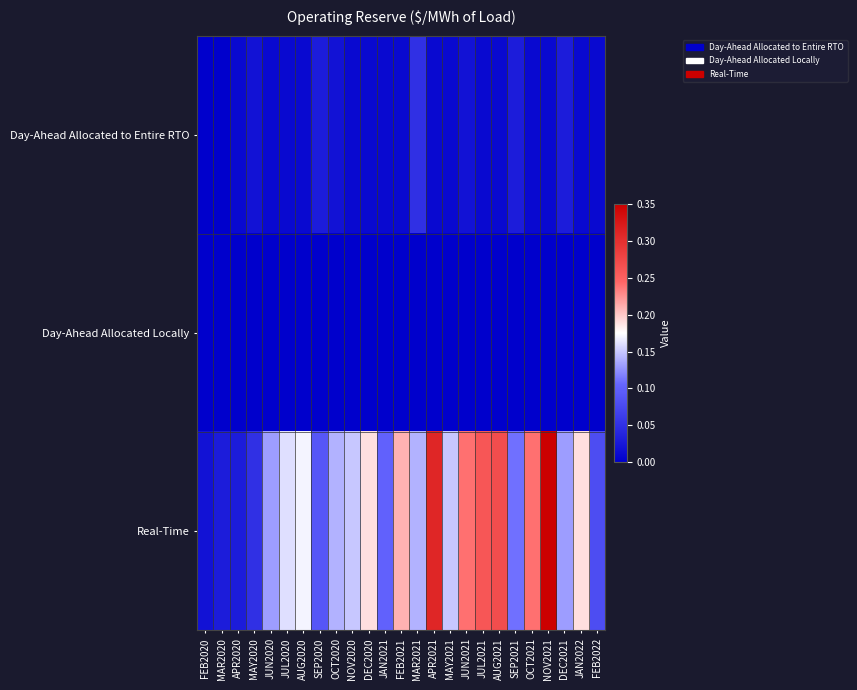

At how many categories does at least one series exceed 0?

25